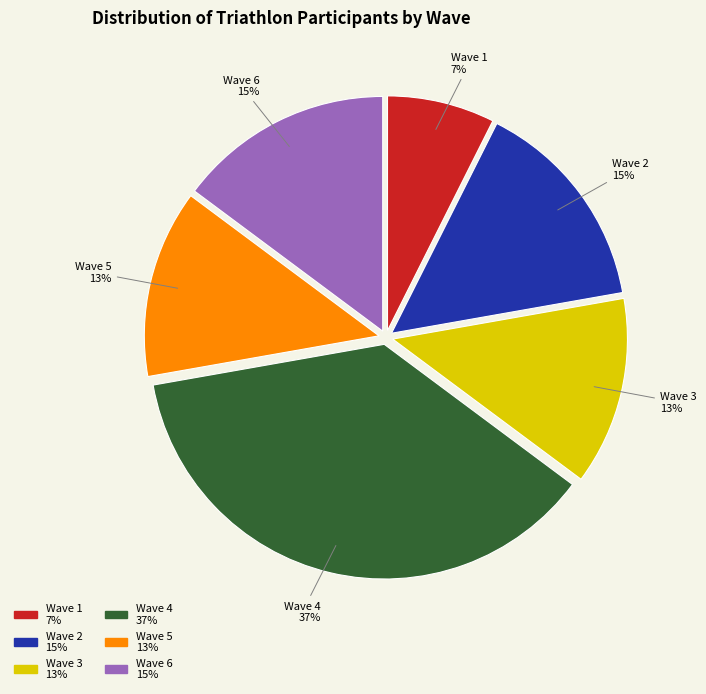

True or false: Wave 2 accounts for 15% of the total.

True